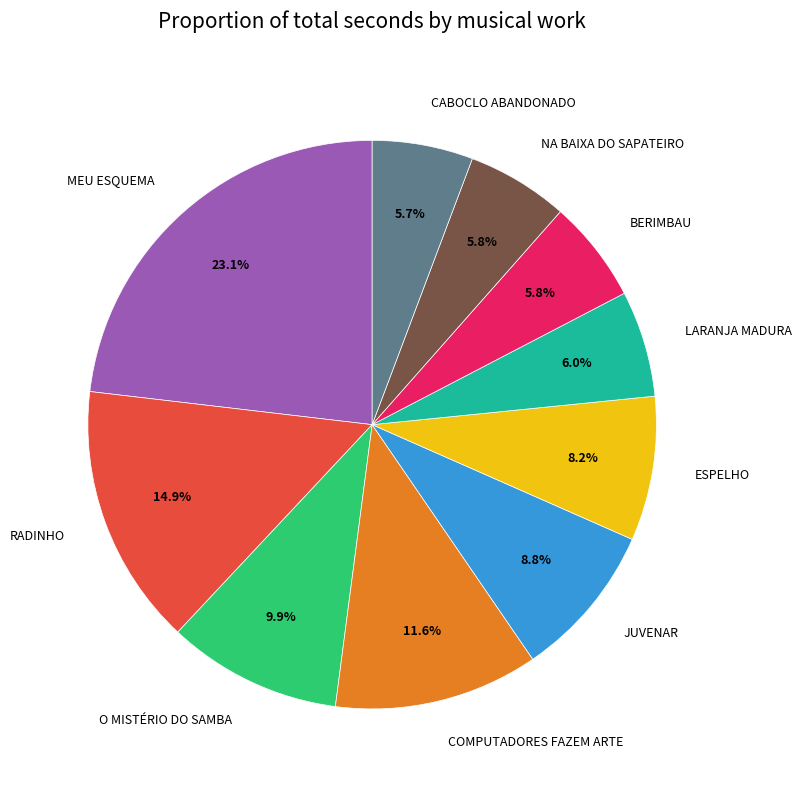

True or false: RADINHO accounts for 15% of the total.

True